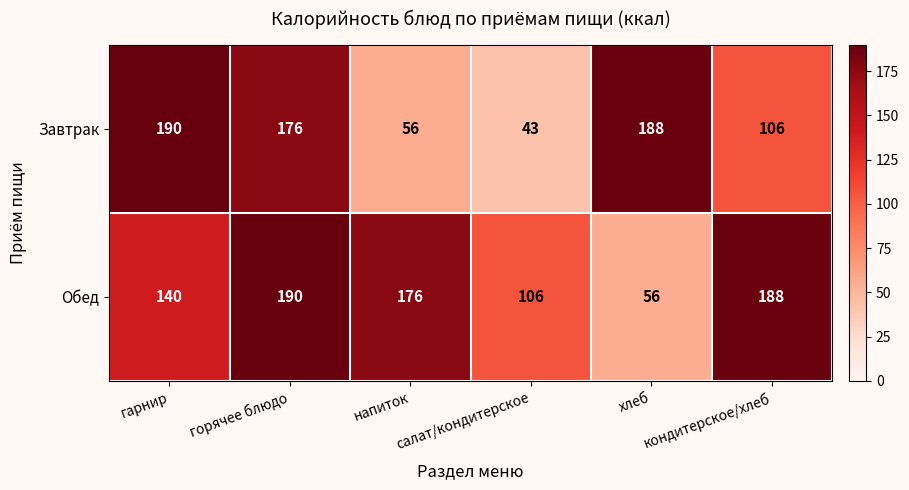

Which series has the widest spread of values?

Завтрак